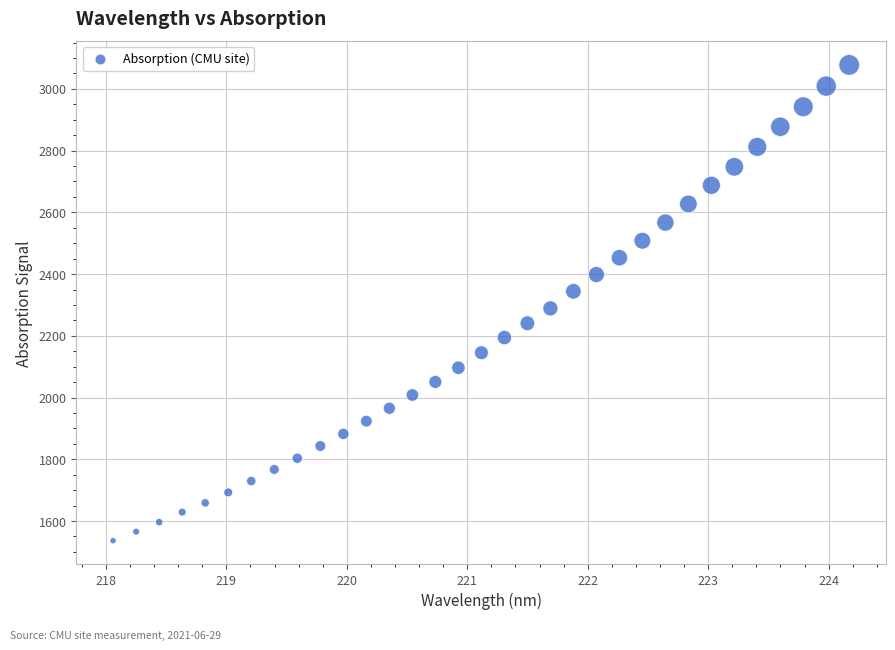

What Y value in the scatter plot is closest to 2306?

2288.9